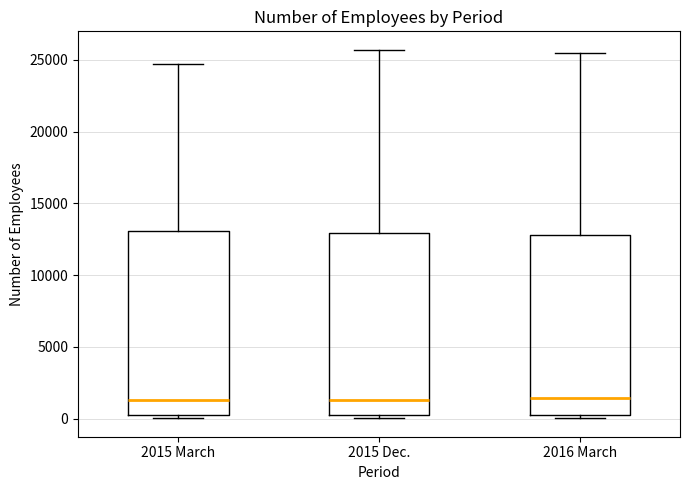

Reading left to right, read every box against the y-axis: the position of its median line, the range the box covers, and the ends of its whiskers. The values are not printed on the chart, so give them approximately, as read against the axis.

2015 March: median 1500, box 500 to 13000, whiskers 0 to 24500
2015 Dec.: median 1500, box 500 to 13000, whiskers 0 to 25500
2016 March: median 1500, box 0 to 13000, whiskers 0 (just below the box's lower edge) to 25500